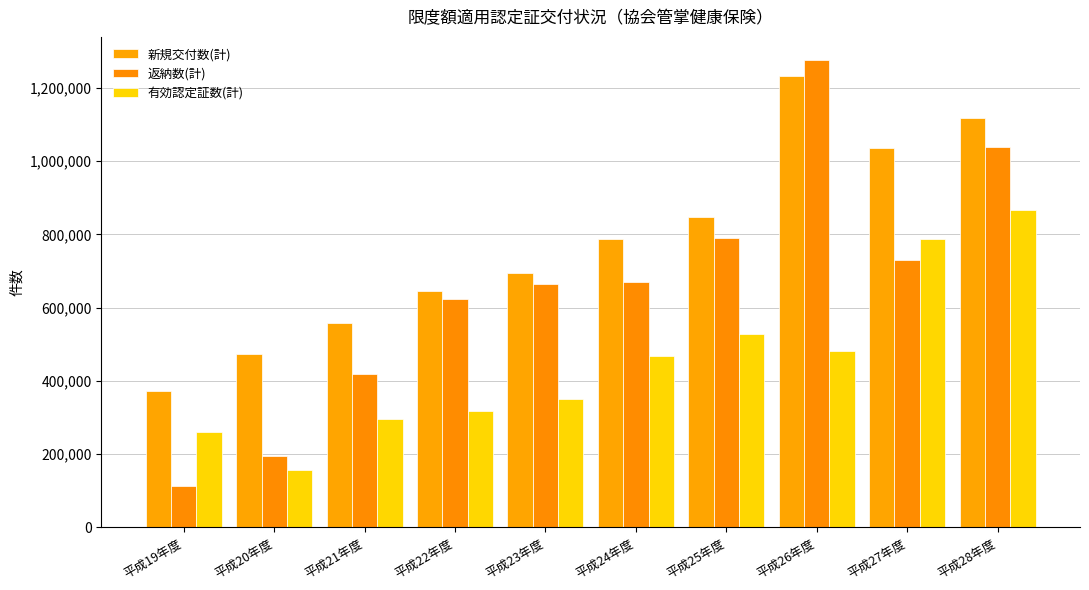

At 平成19年度, list the series in order from smallest to largest.

返納数(計), 有効認定証数(計), 新規交付数(計)